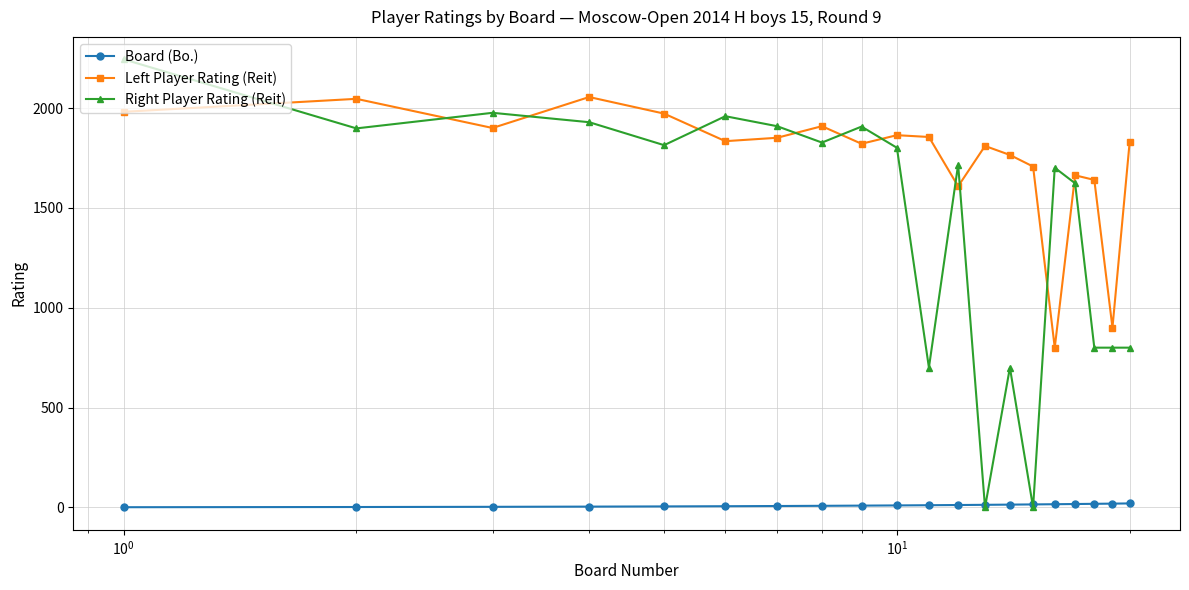

How many data points in Board (Bo.) are less than 11?

10